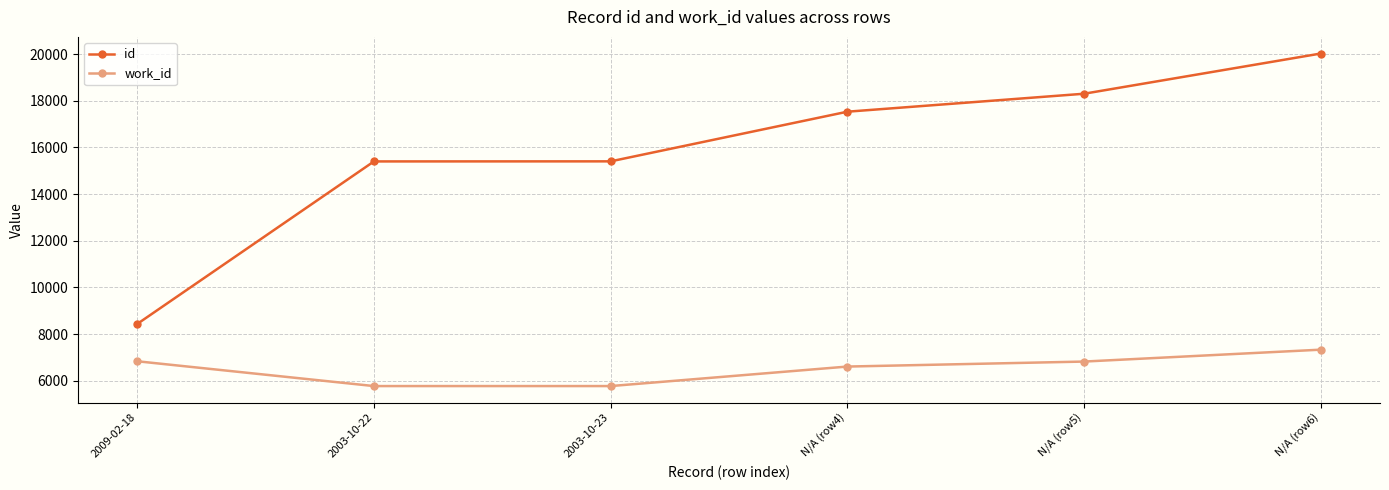

Does the chart display data point markers on the line(s)?

Yes